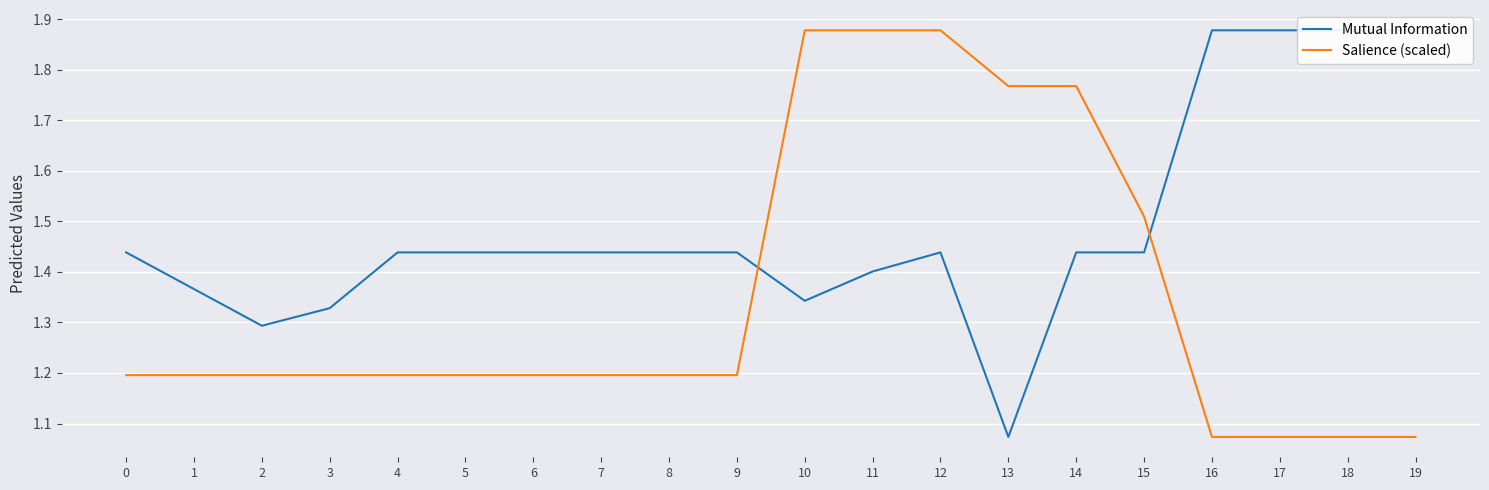

At which label does Salience (scaled) reach its minimum?

16